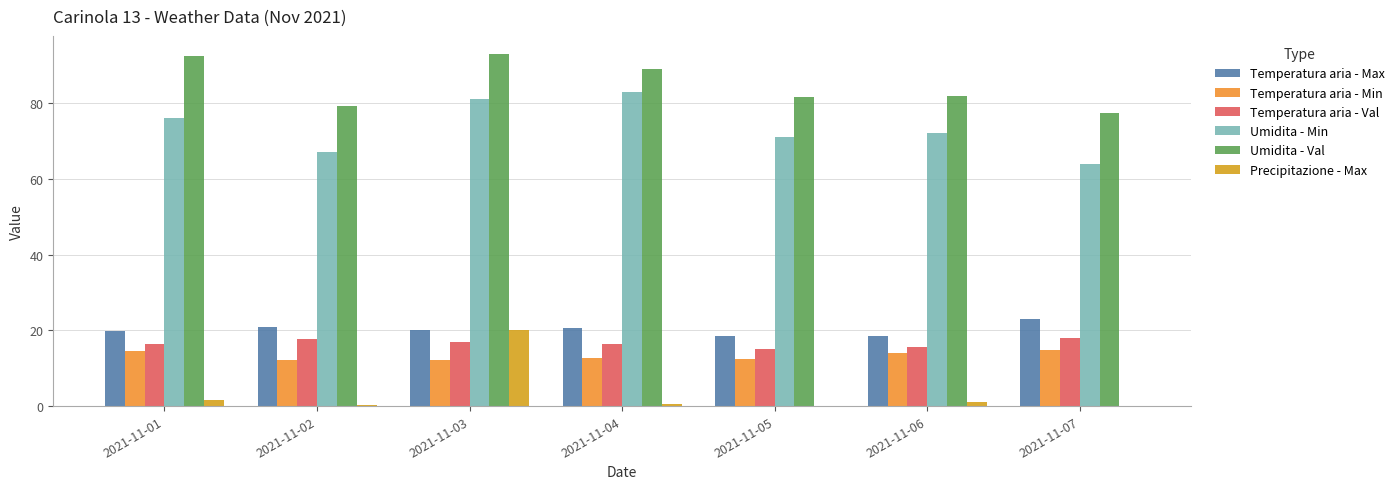

What is the difference between the Temperatura aria - Min values at 2021-11-06 and 2021-11-05?

1.6